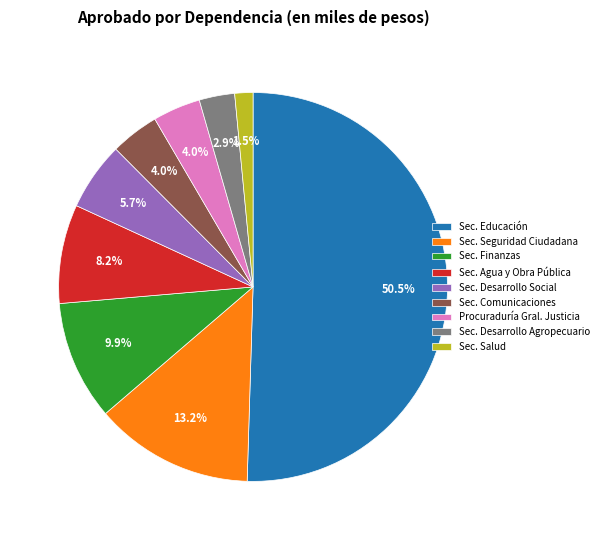

Does Sec. Seguridad Ciudadana represent more than half of the total?

No